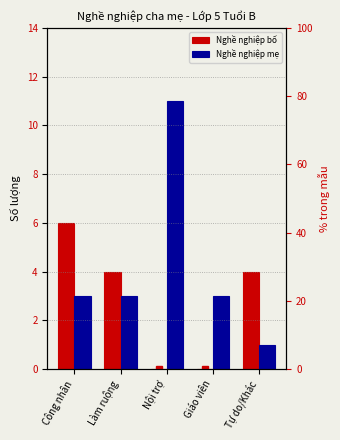

Which category has the lowest value across all series?

Nội trợ